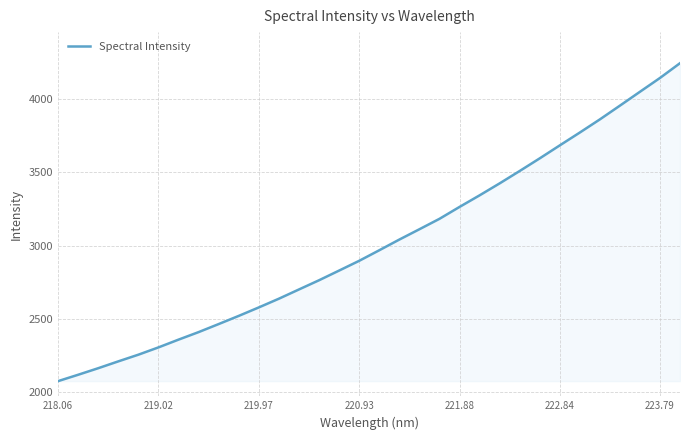

What is the smallest value displayed?

2074.3